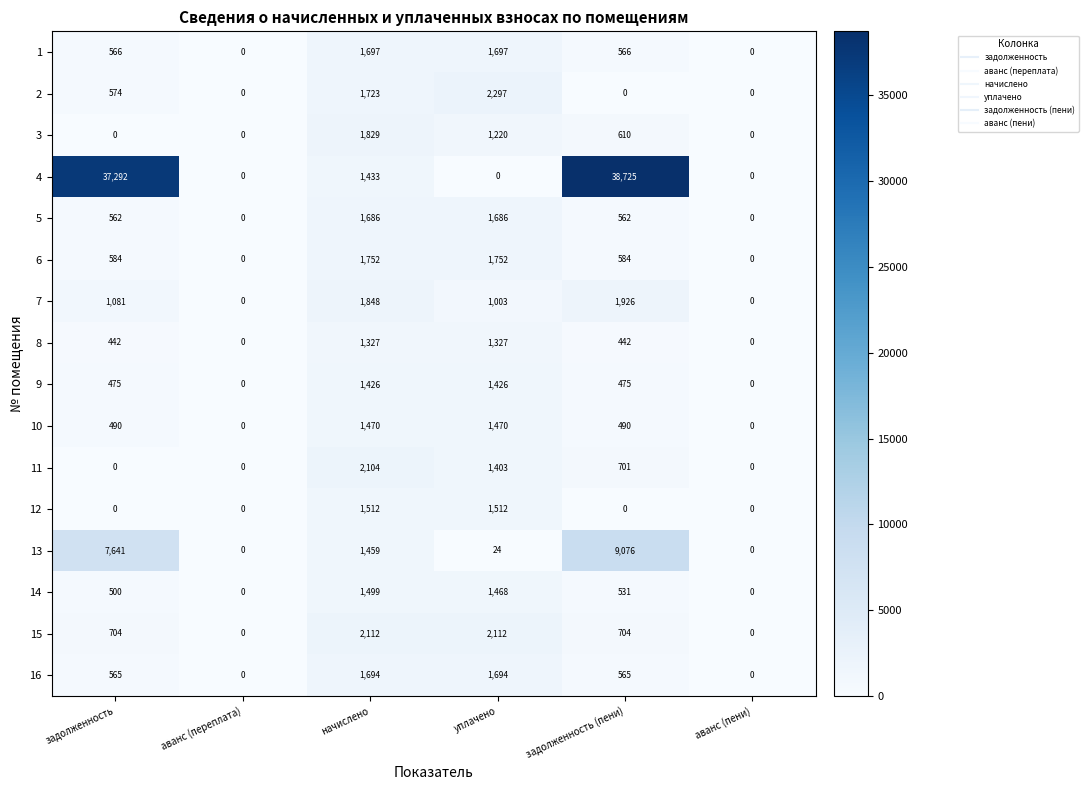

Count the 10 values in the range 0 to 1470.

6